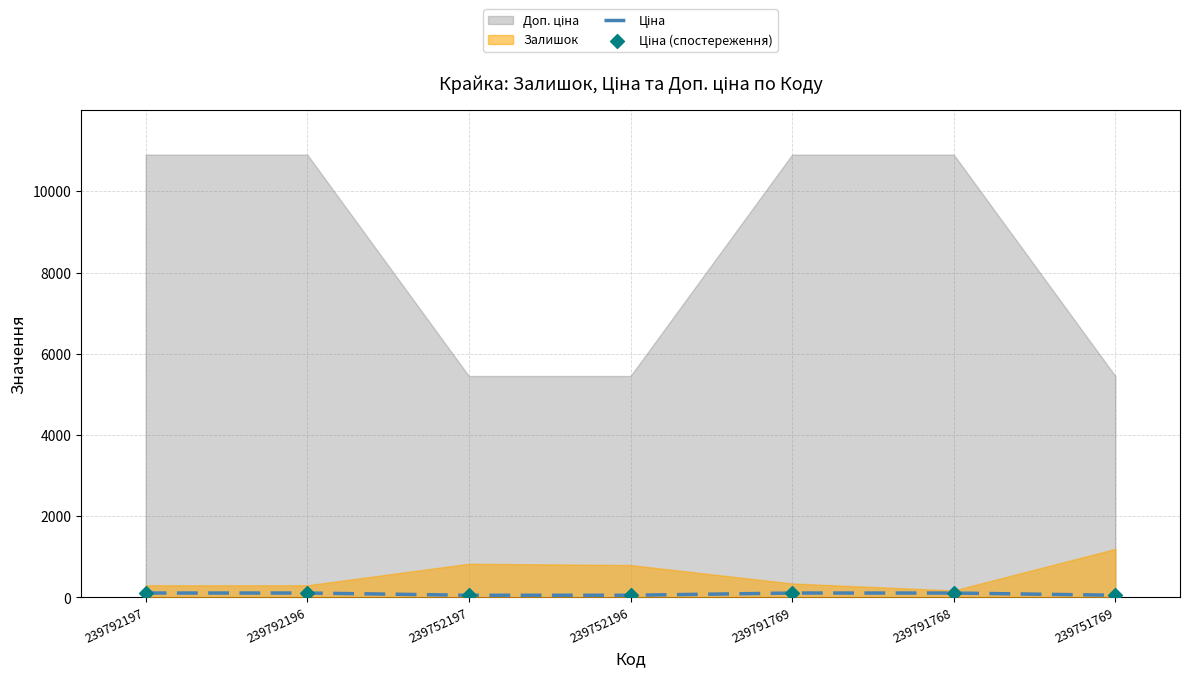

At how many categories does at least one series exceed 58?

4